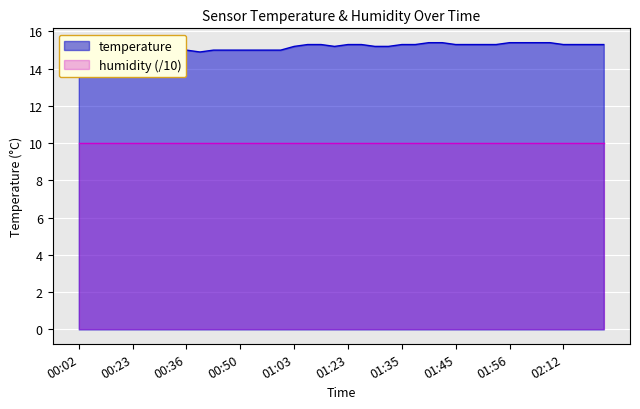

What is the maximum value shown in the chart?

15.4